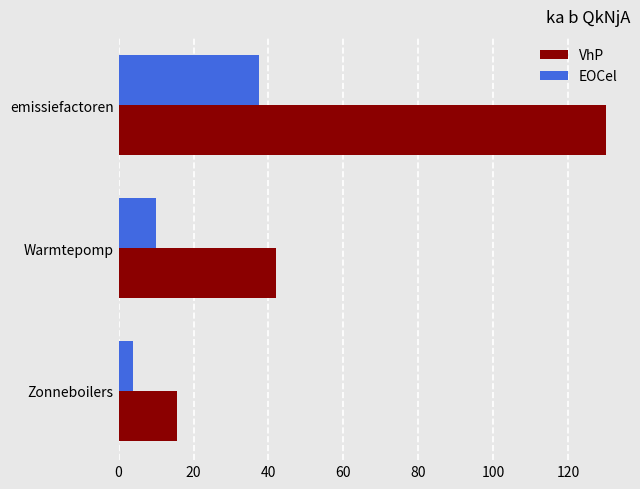

True or false: EOCel has a value of 55.8 at emissiefactoren.

False